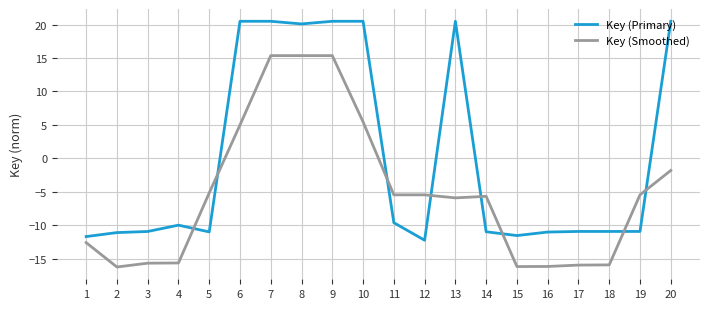

What is the greatest value displayed?

20.5